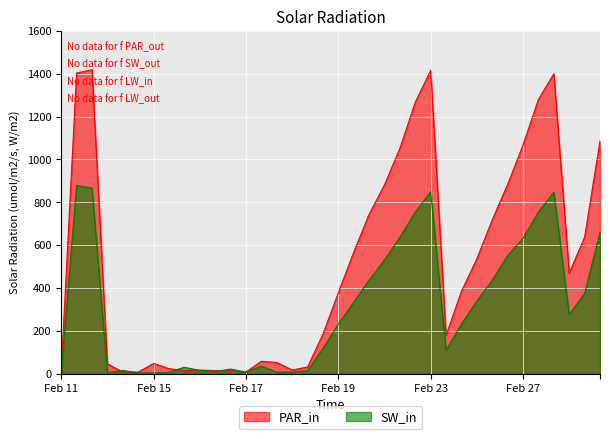

What is the greatest value displayed?

1419.4